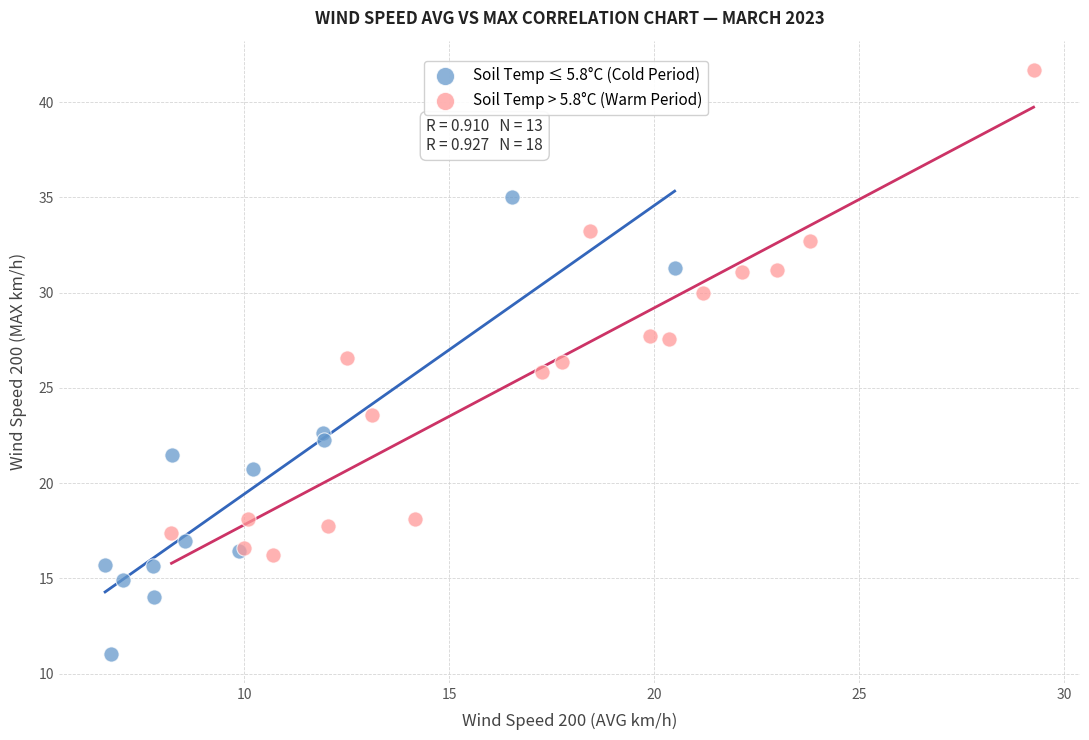

Which series reaches the minimum Y coordinate?

Soil Temp ≤ 5.8°C (Cold Period)